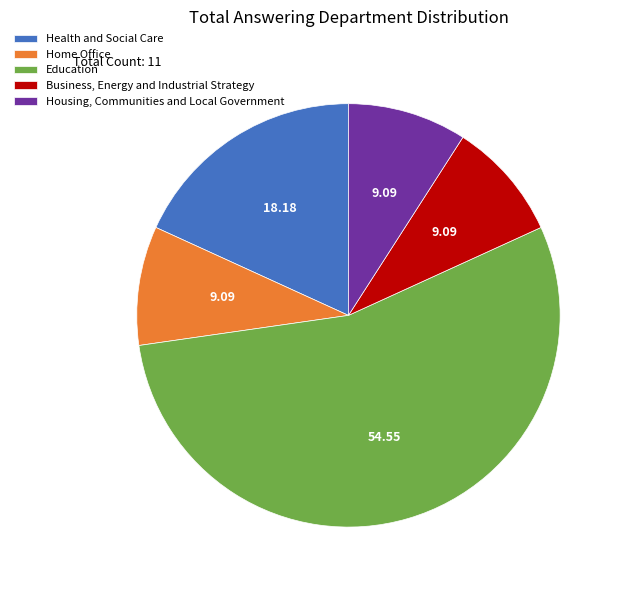

What is the largest slice in the pie chart?

Education